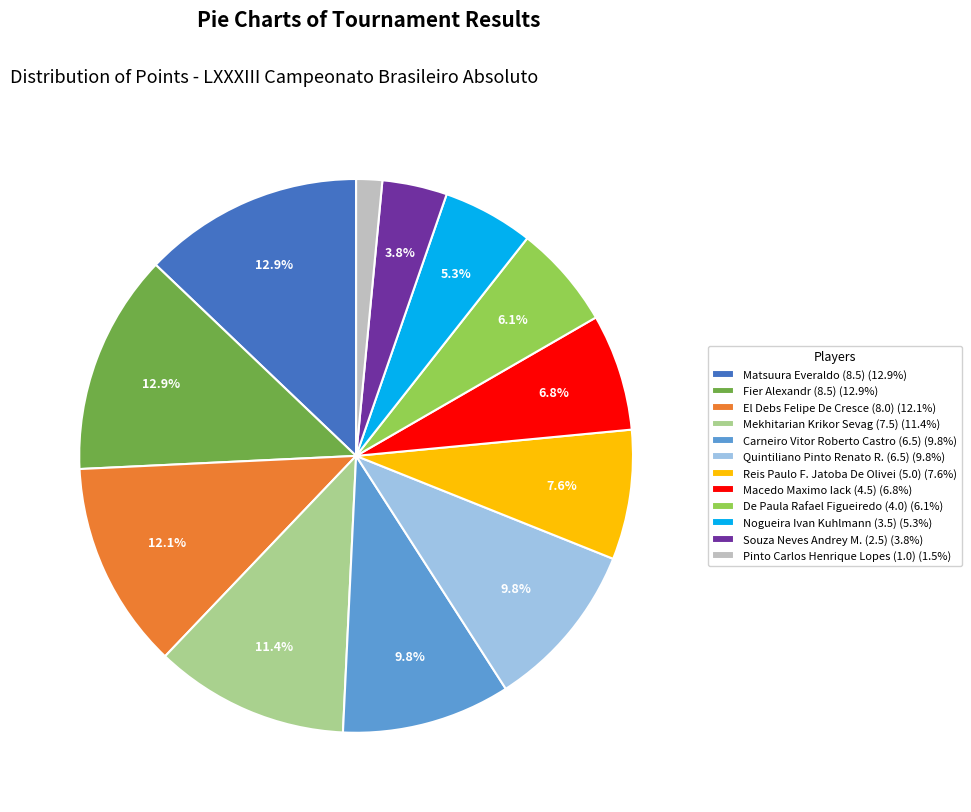

How many slices are in this pie chart?

12